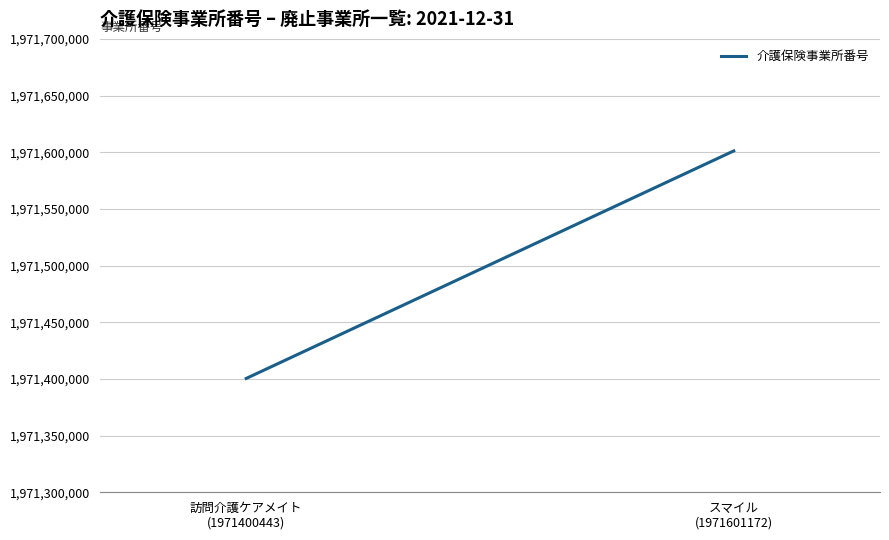

Reading left to right, what are all the values shown in this chart?

1971400443	1971601172